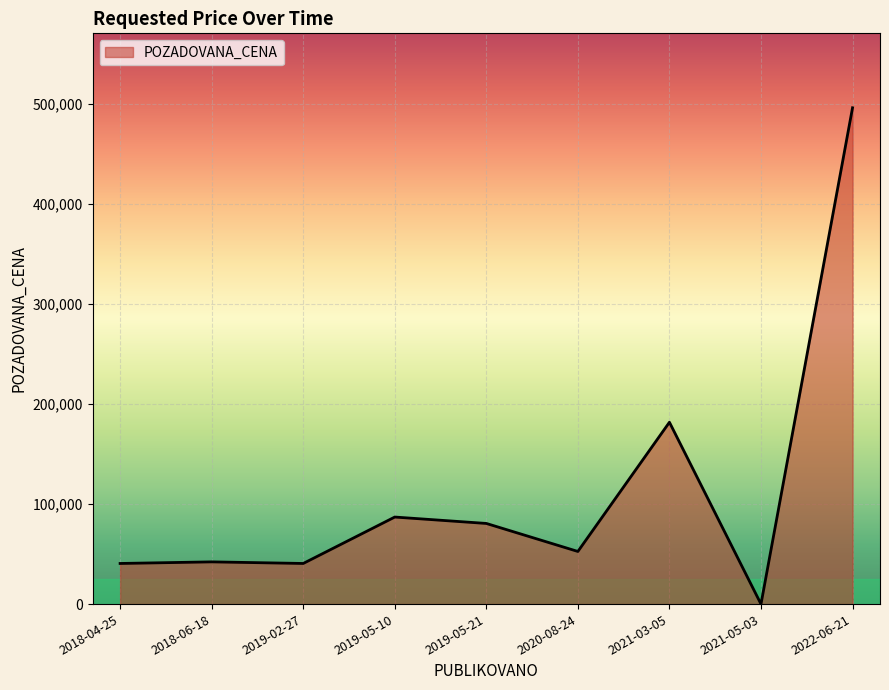

The chart shows a value of 181760 at 2021-03-05. True or false?

True